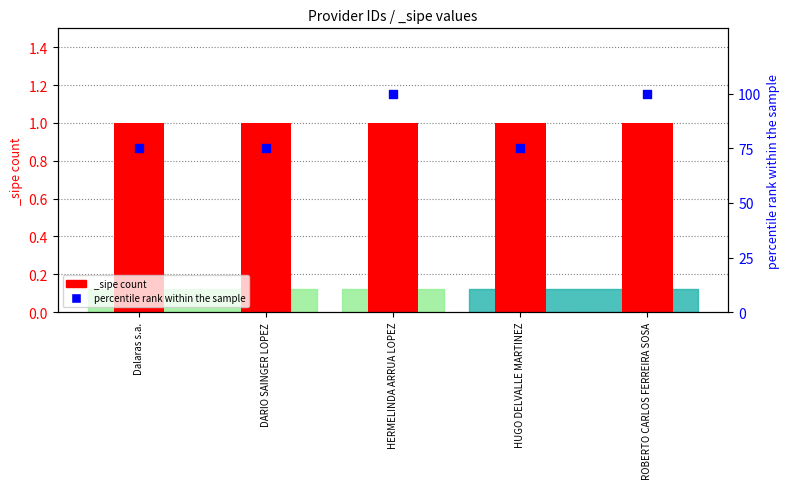

What is the ratio of the value at HUGO DELVALLE MARTINEZ to the value at HERMELINDA ARRUA LOPEZ?

0.8